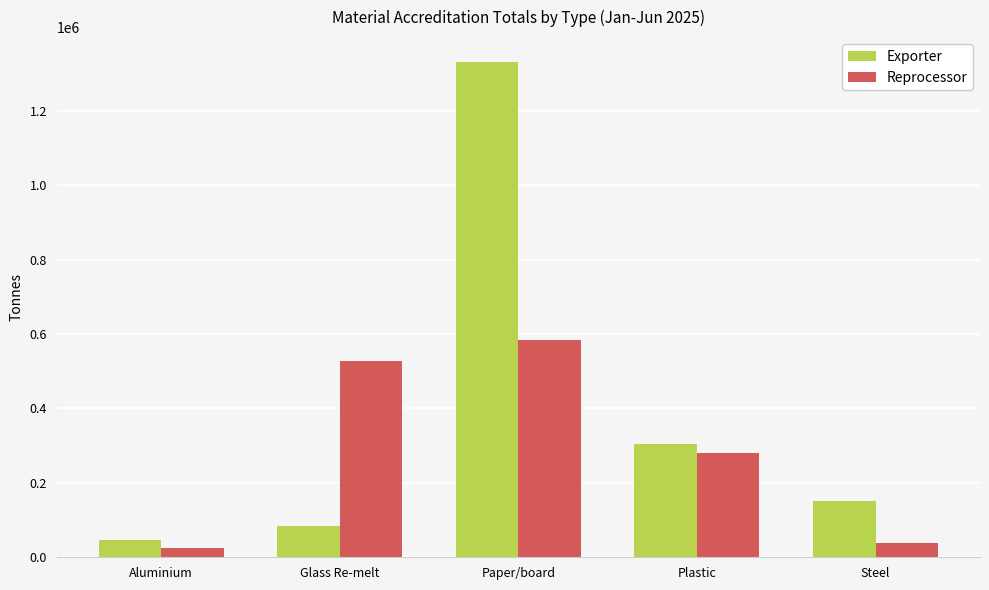

Which series changed the most between Aluminium and Plastic?

Exporter